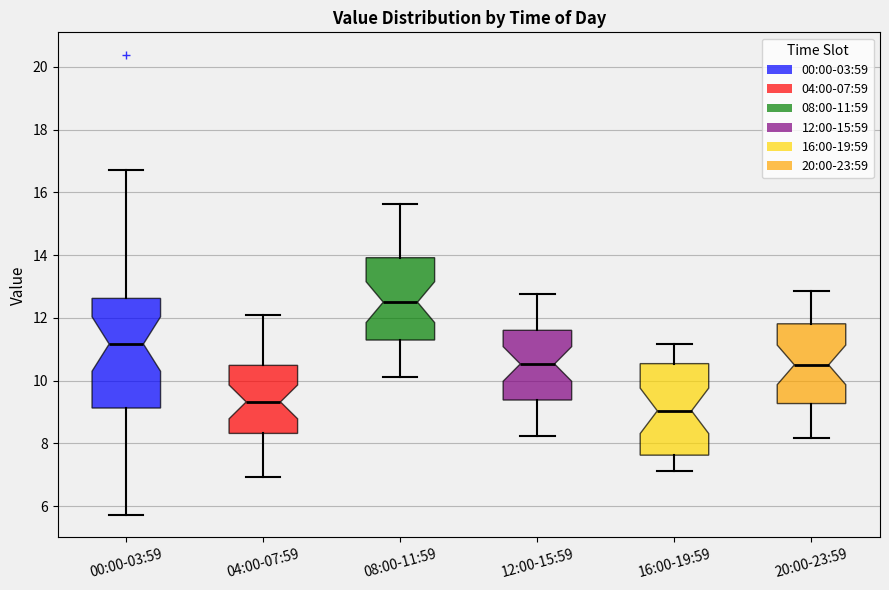

Reading left to right, transcribe this box plot: for each box, give where its median line is, the range the box spans, and where its two whiskers end, as read against the y-axis. The values are not printed on the chart, so give them approximately, as read against the axis.

00:00-03:59: median 11.2, box 9.2 to 12.6, whiskers 5.8 to 16.8
04:00-07:59: median 9.4, box 8.4 to 10.4, whiskers 7.0 to 12.2
08:00-11:59: median 12.6, box 11.2 to 14.0, whiskers 10.2 to 15.6
12:00-15:59: median 10.6, box 9.4 to 11.6, whiskers 8.2 to 12.8
16:00-19:59: median 9.0, box 7.6 to 10.6, whiskers 7.2 to 11.2
20:00-23:59: median 10.6, box 9.2 to 11.8, whiskers 8.2 to 12.8